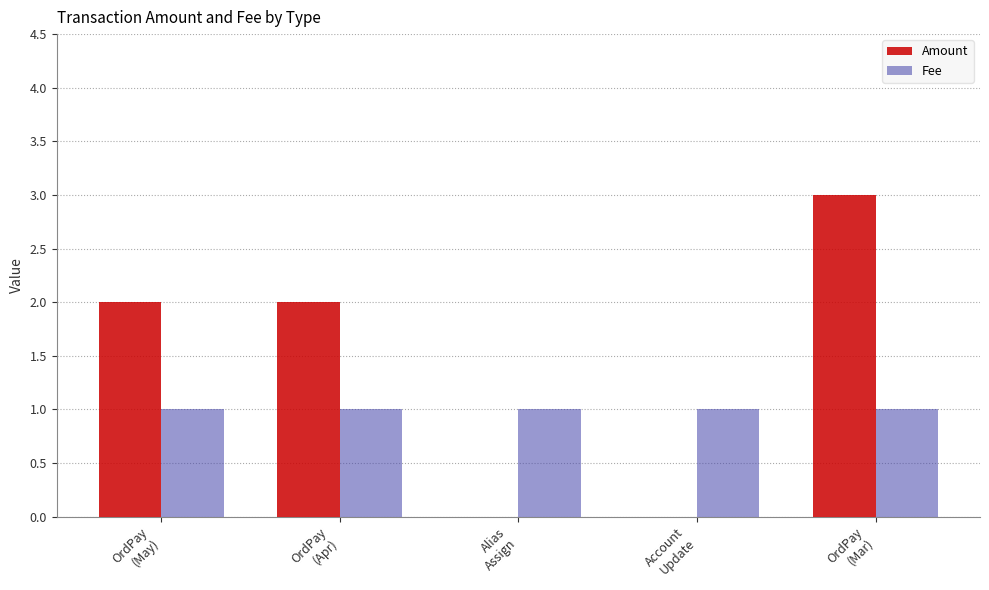

Which series has the largest total across all categories?

Amount